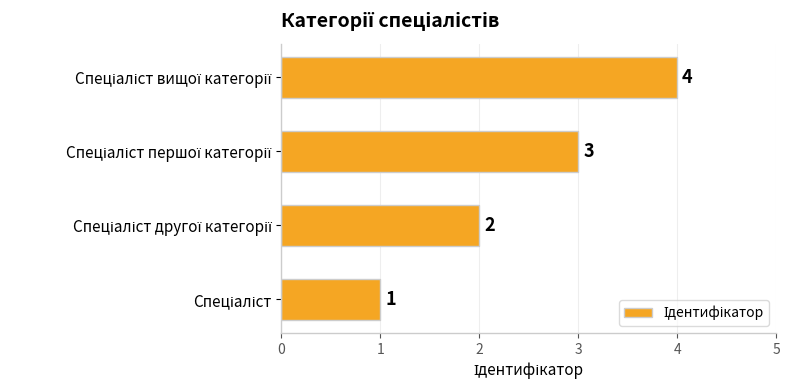

What is the maximum value shown in the chart?

4